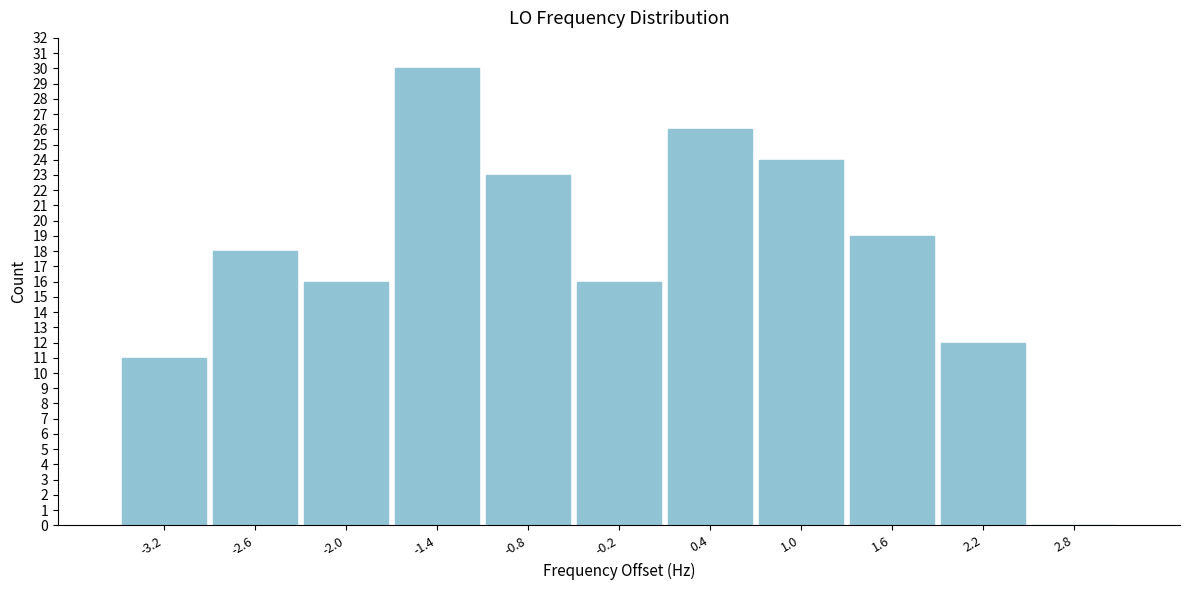

Reading left to right, transcribe this chart: for each bar, give the range it covers on the x-axis and its height. The values are not printed on the chart, so give them approximately, as read against the axis.

-3.5 to -2.9: 11
-2.9 to -2.3: 18
-2.3 to -1.7: 16
-1.7 to -1.1: 30
-1.1 to -0.5: 23
-0.5 to 0.1: 16
0.1 to 0.7: 26
0.7 to 1.3: 24
1.3 to 1.9: 19
1.9 to 2.5: 12
2.5 to 3.1: 0